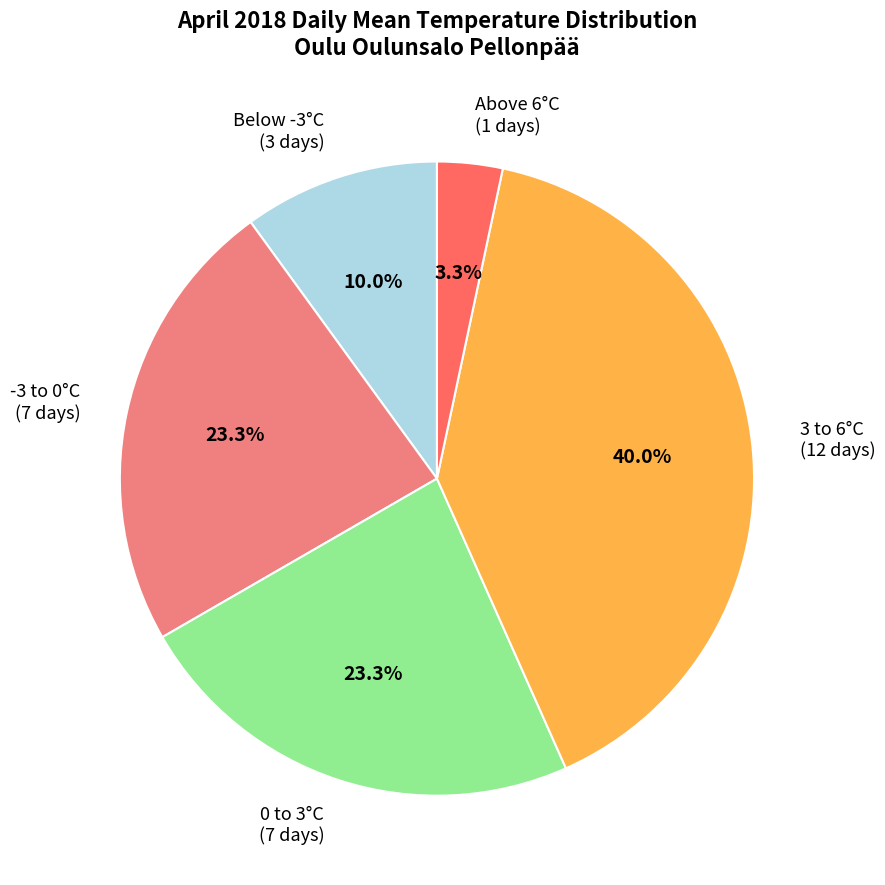

Which has a higher value, 3 to 6°C (12 days) or 0 to 3°C (7 days)?

3 to 6°C (12 days)